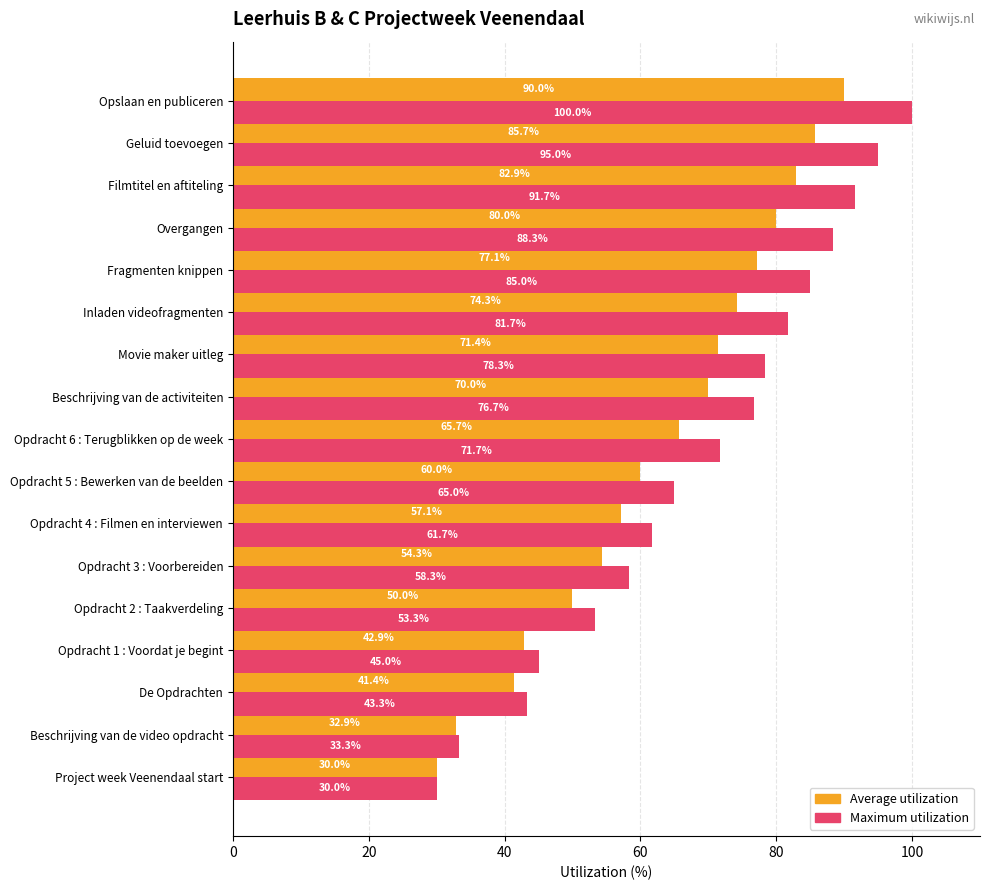

Where is Maximum utilization nearest to the value 65?

Opdracht 5 : Bewerken van de beelden